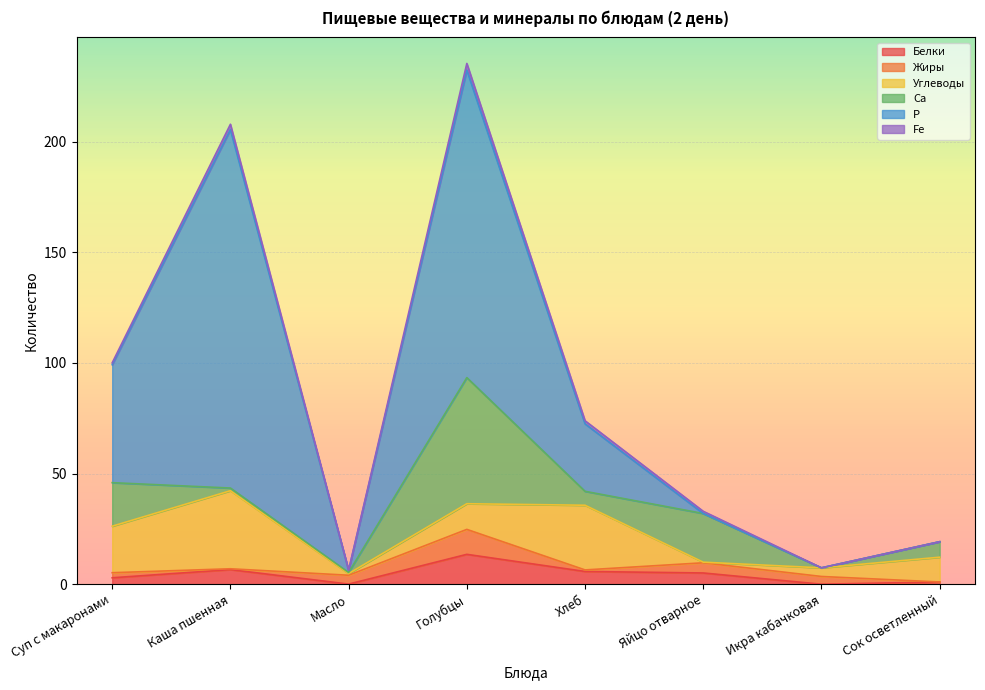

Which series has the widest spread of values?

Р